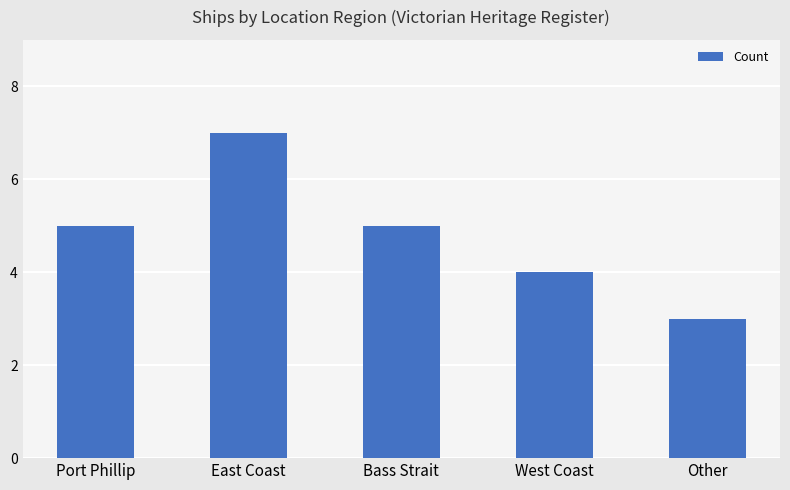

Read the value at Other.

3